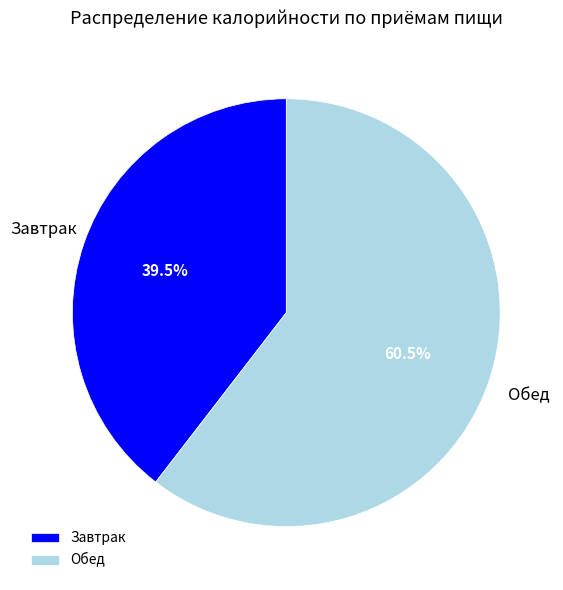

Is there a majority slice in this chart?

Yes